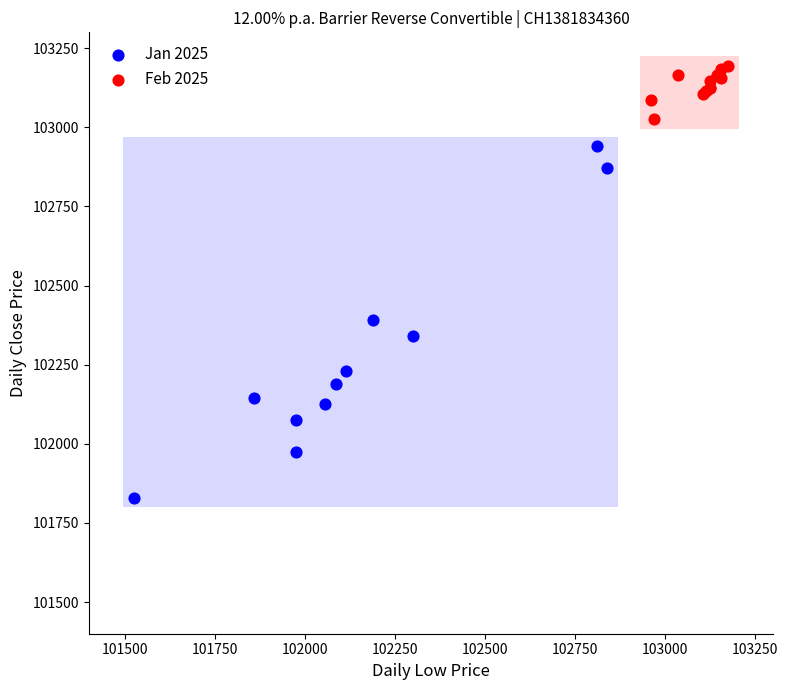

Which series has the widest spread of Y values?

Jan 2025